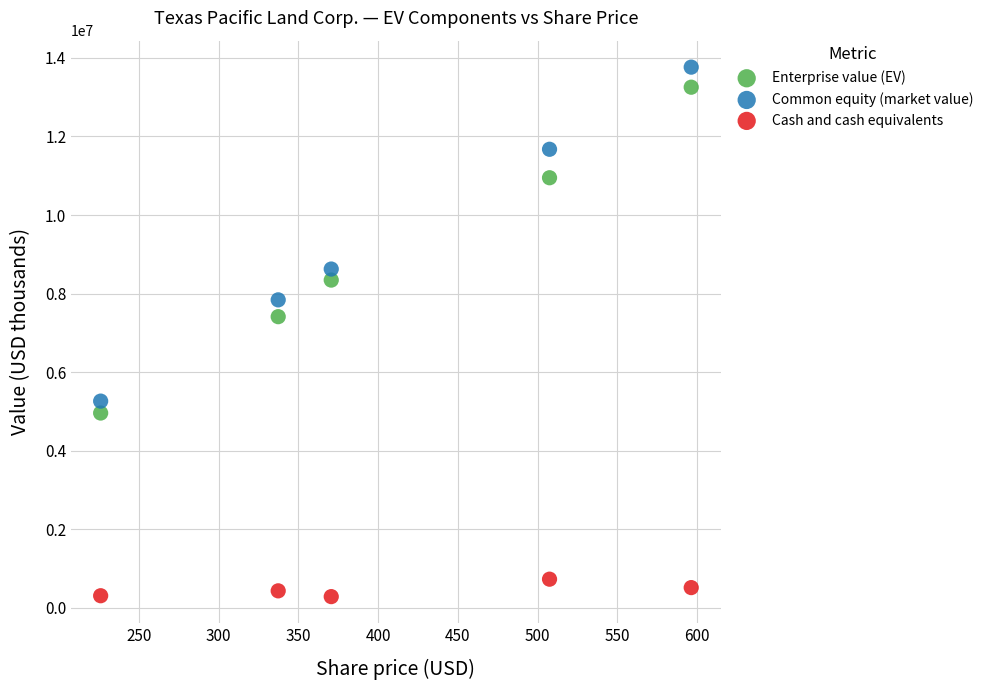

Which series reaches the maximum Y coordinate?

Common equity (market value)